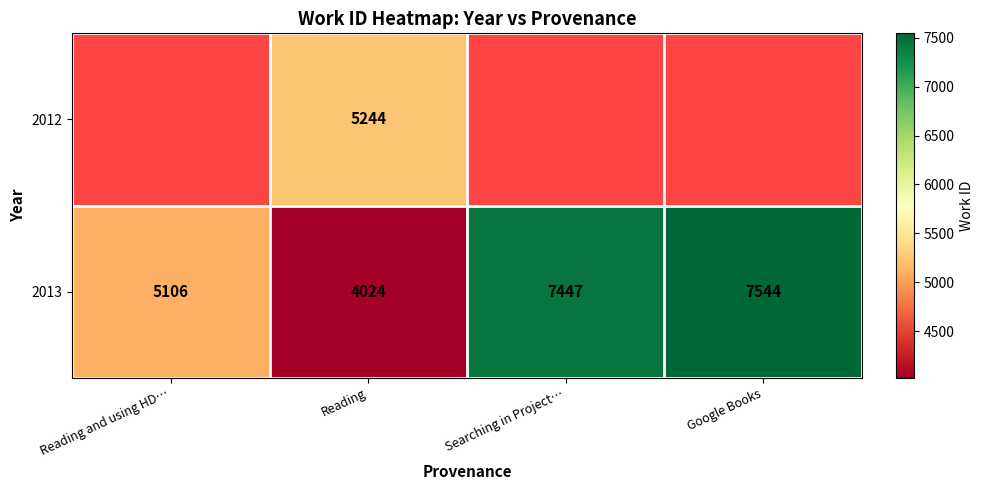

What is the total value across all series at Reading?

9268